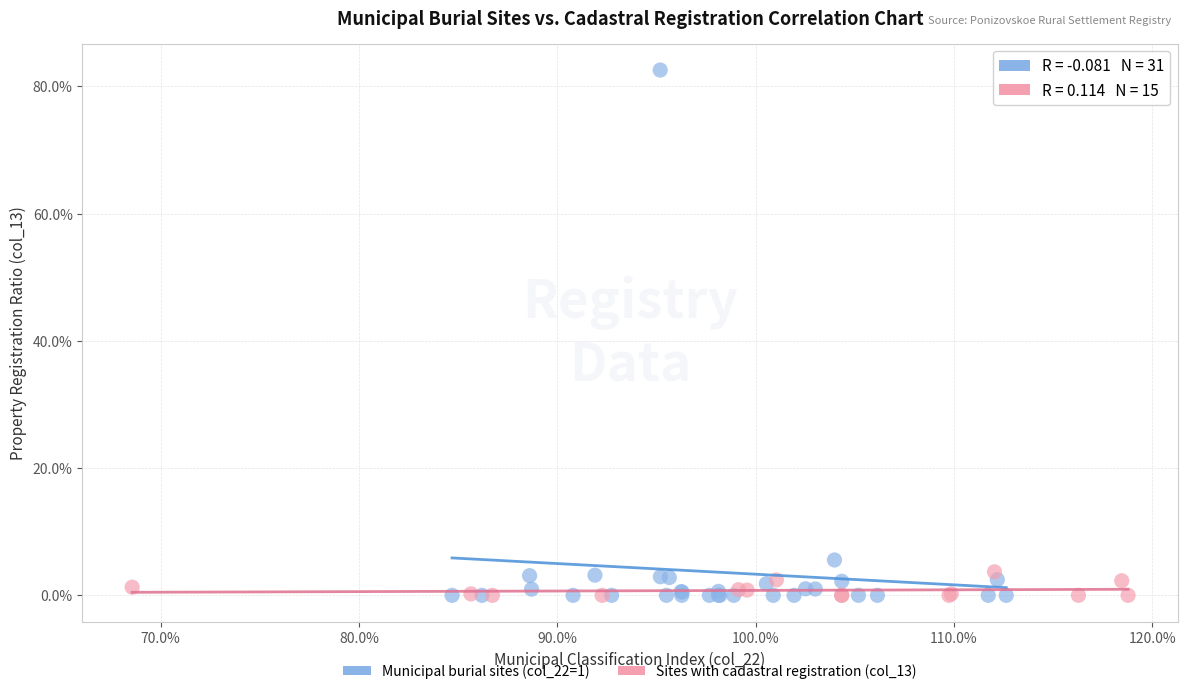

What are all the series names shown in the legend?

Municipal burial sites (col_22=1), Sites with cadastral registration (col_13)